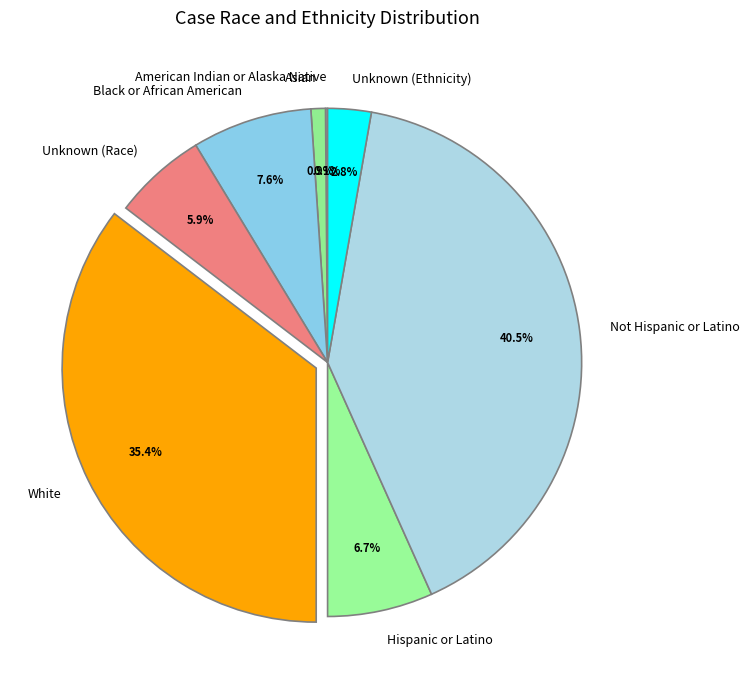

Is Black or African American the majority of the pie?

No